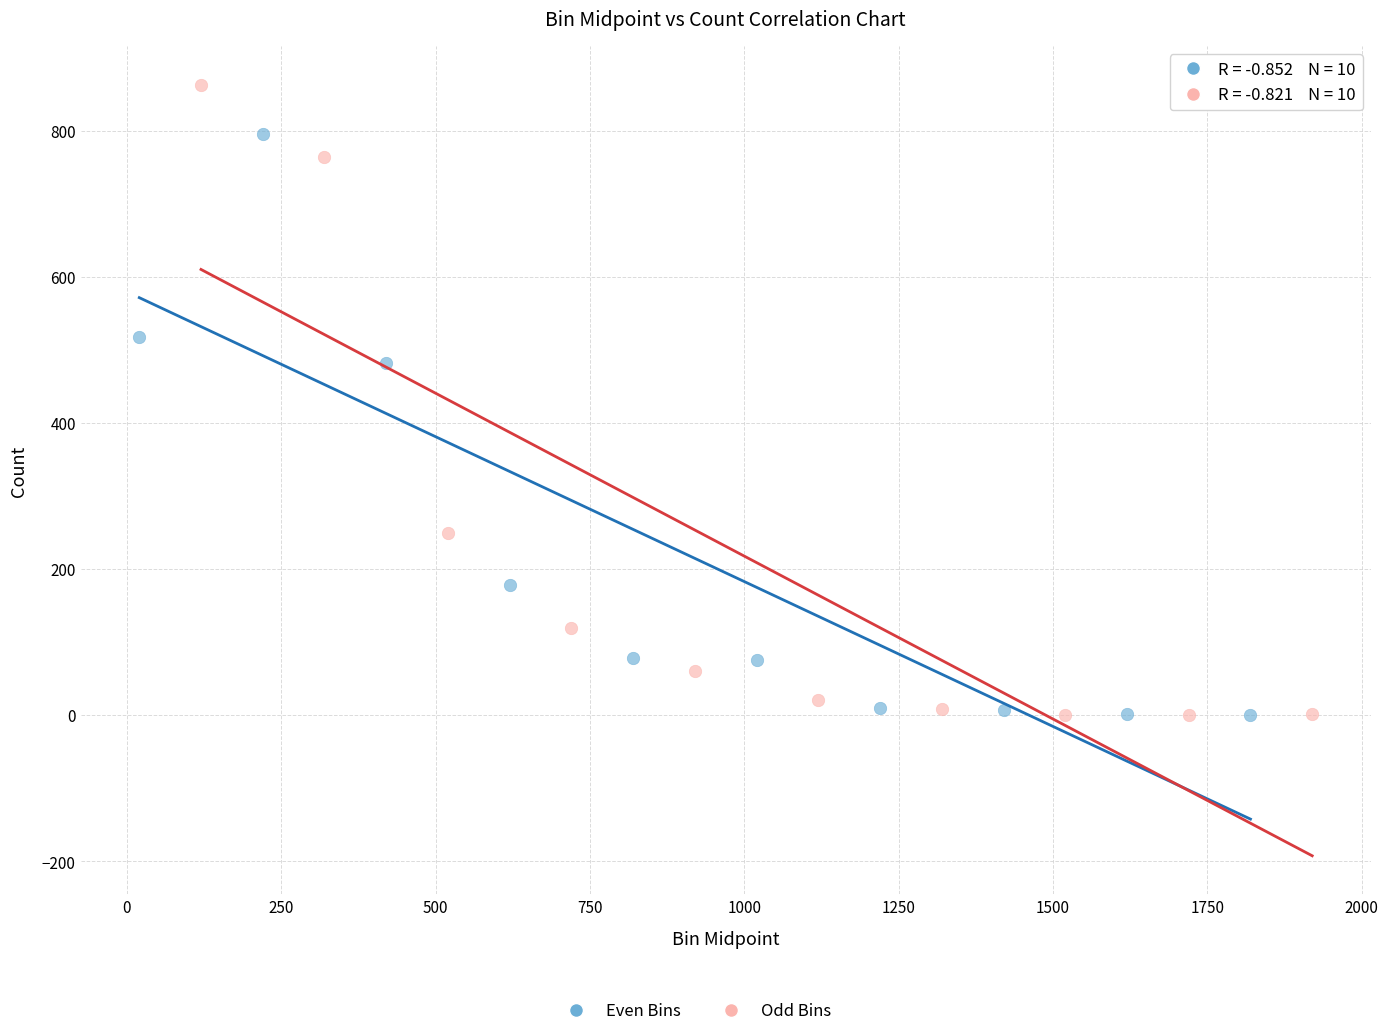

Which series reaches the maximum Y coordinate?

Odd Bins